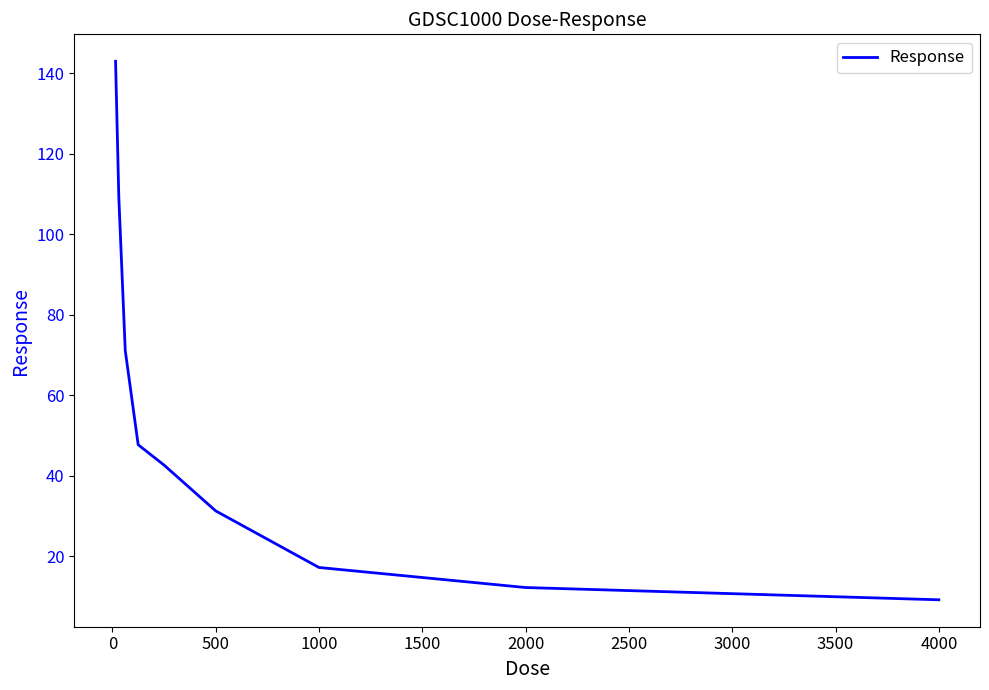

What is the greatest value displayed?

143.0